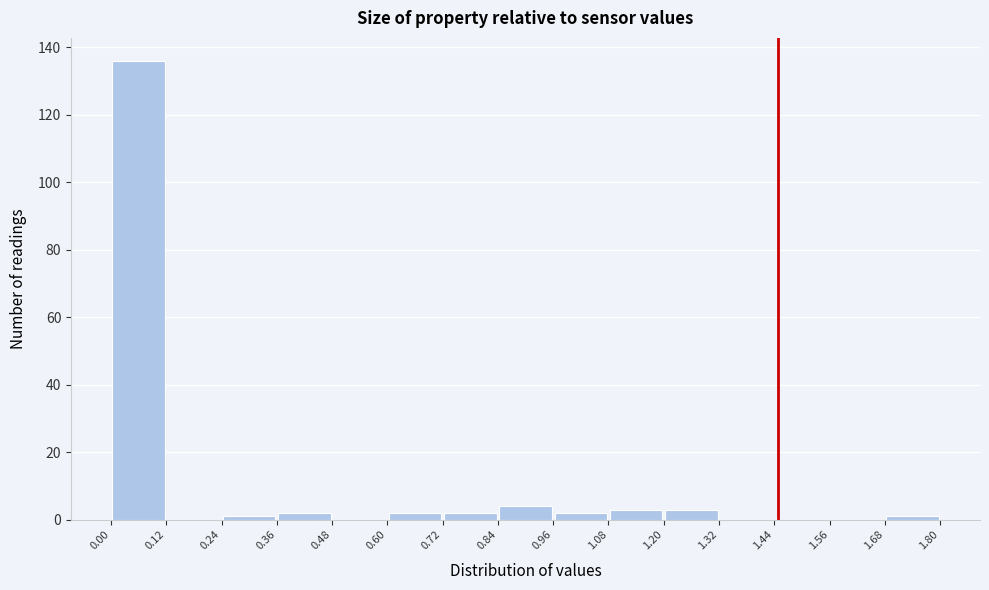

Which range on the x-axis has the tallest bar?

0.00 to 0.12